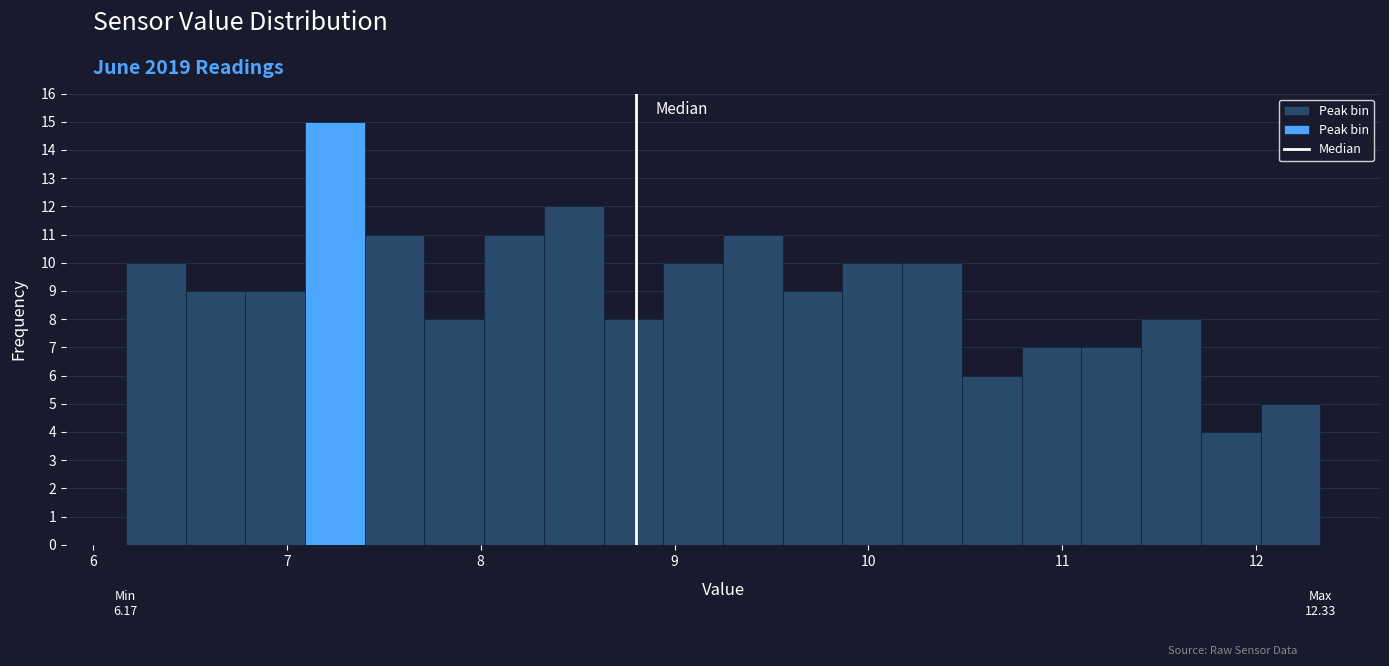

Around what value on the x-axis is the tallest bar? Give the approximate position of its centre, as read against the axis.

7.2